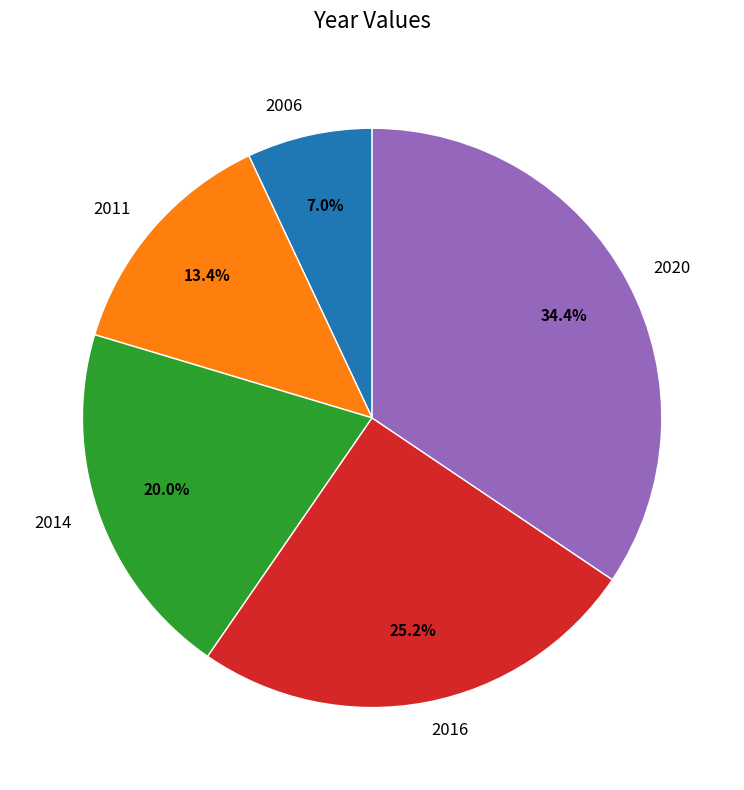

What is the largest slice in the pie chart?

2020